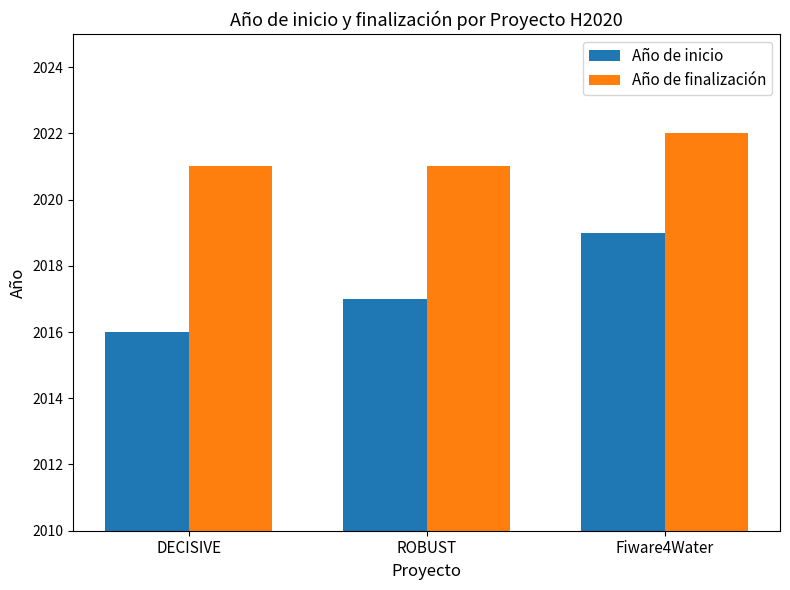

What is the spread (max minus min) of values at ROBUST?

4